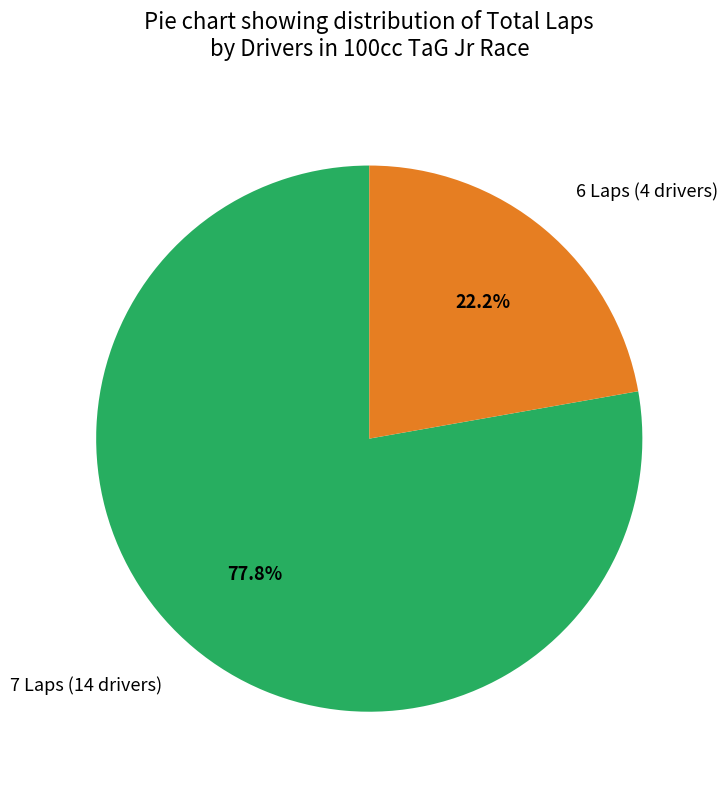

To the nearest percent, what is the average slice percentage?

50%